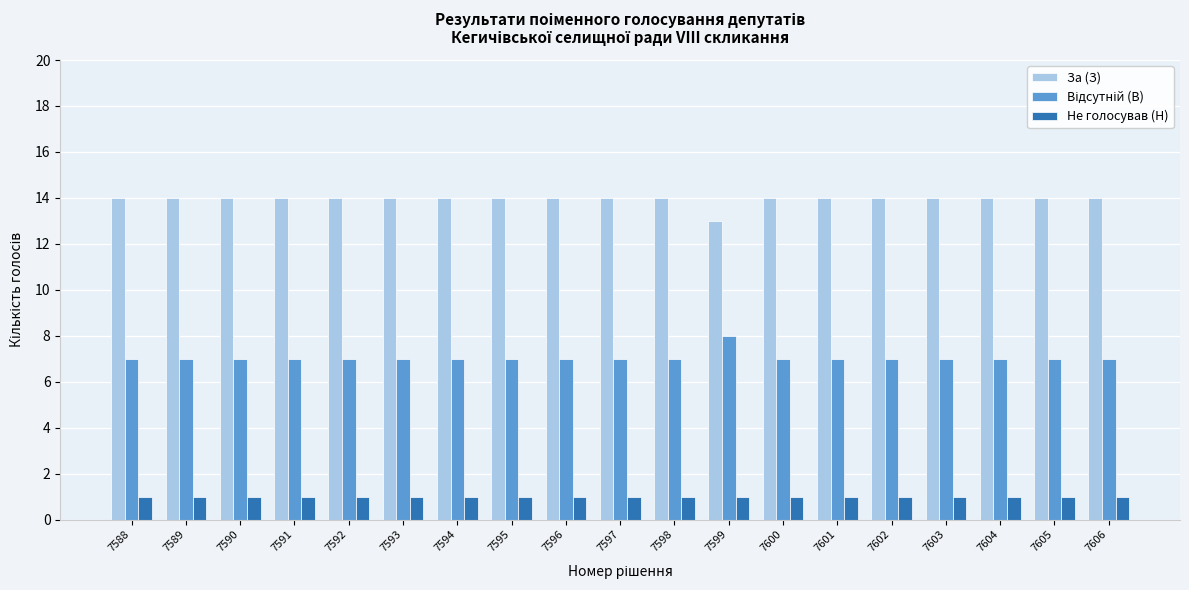

What is the average value of the За (З) series?

14